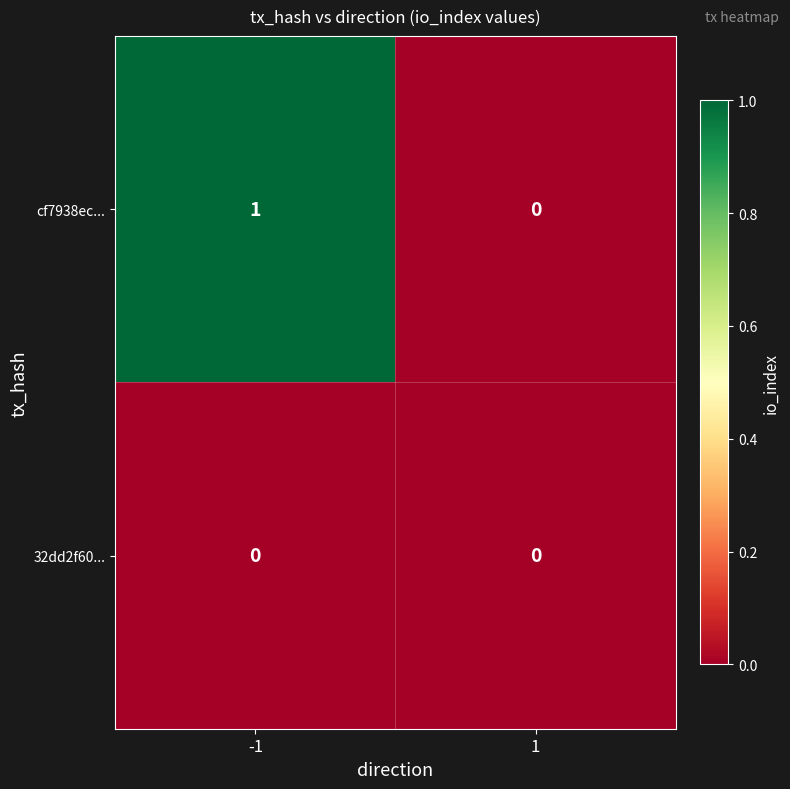

The 32dd2f60... series shows 0 at 1. True or false?

True